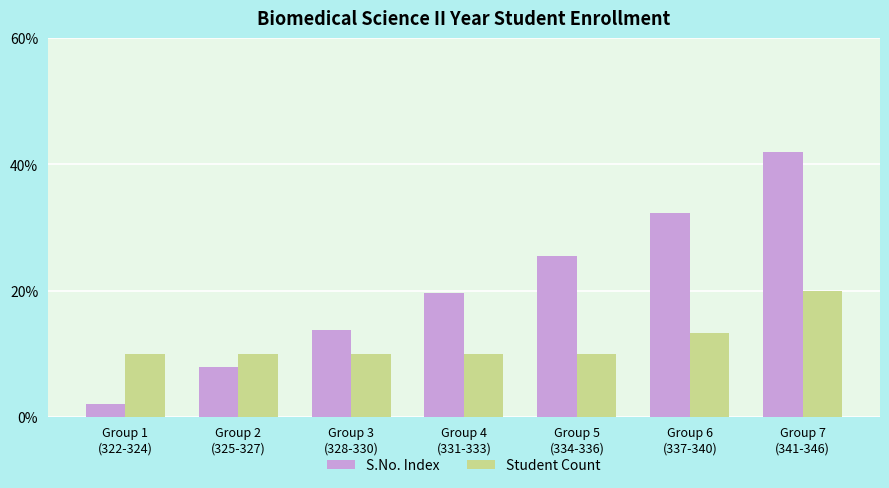

What are all the series names shown in the legend?

S.No. Index, Student Count